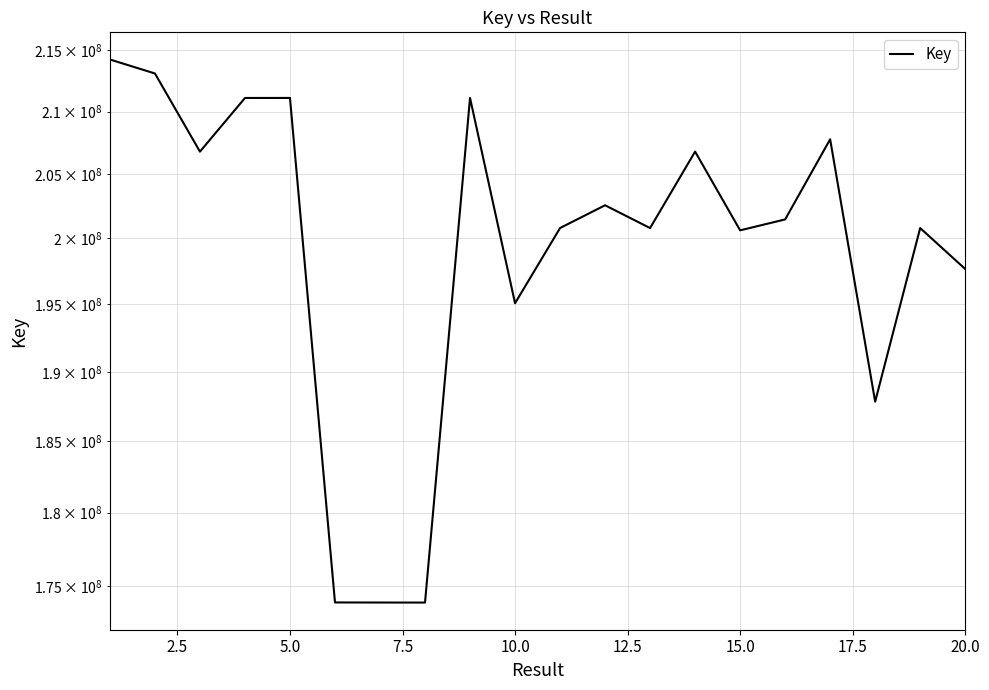

Is it true that the value at 10.0 is 334909087?

False